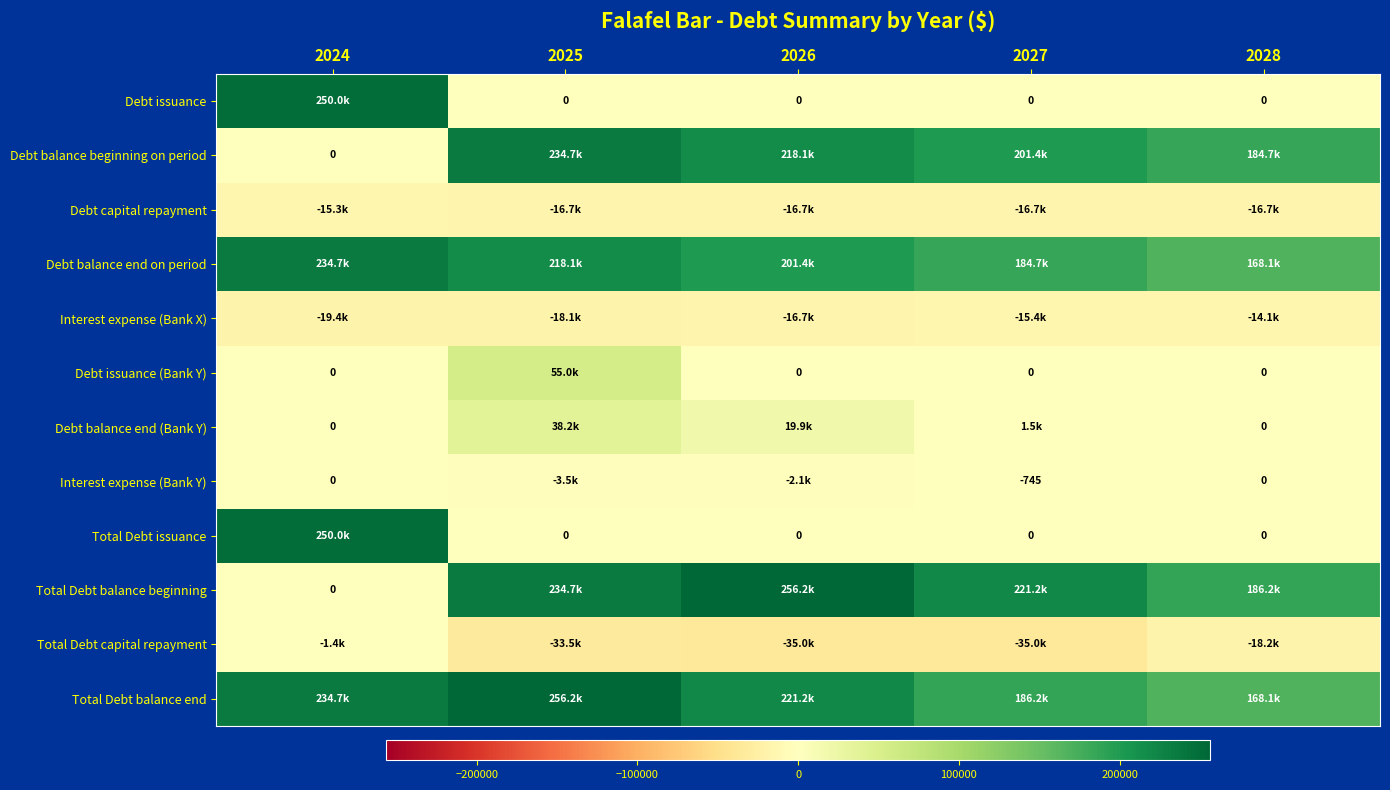

How many values in the Debt balance end on period series exceed 201388?

3